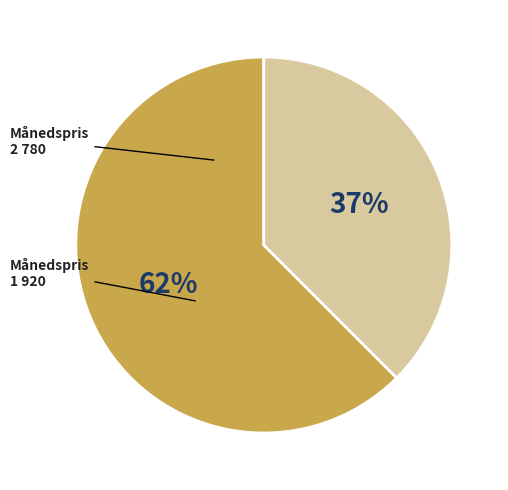

Rank the categories by value from highest to lowest.

2 780, 1 920